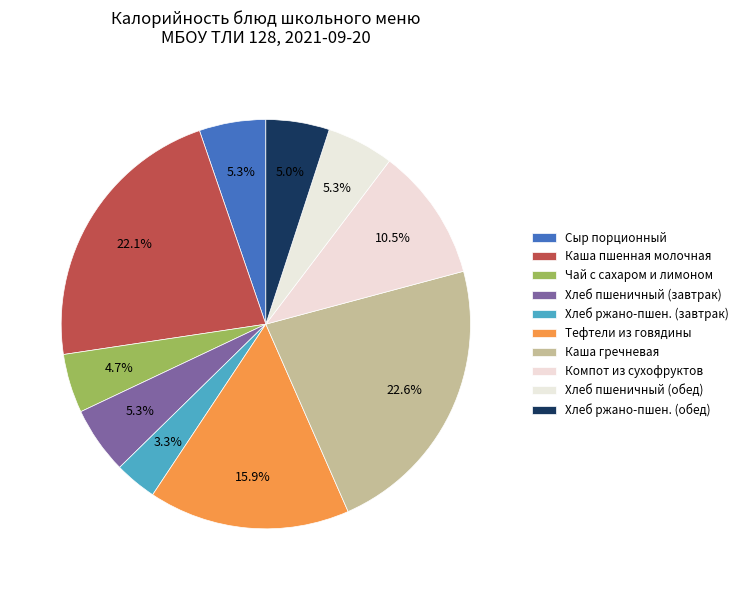

Is there a majority slice in this chart?

No